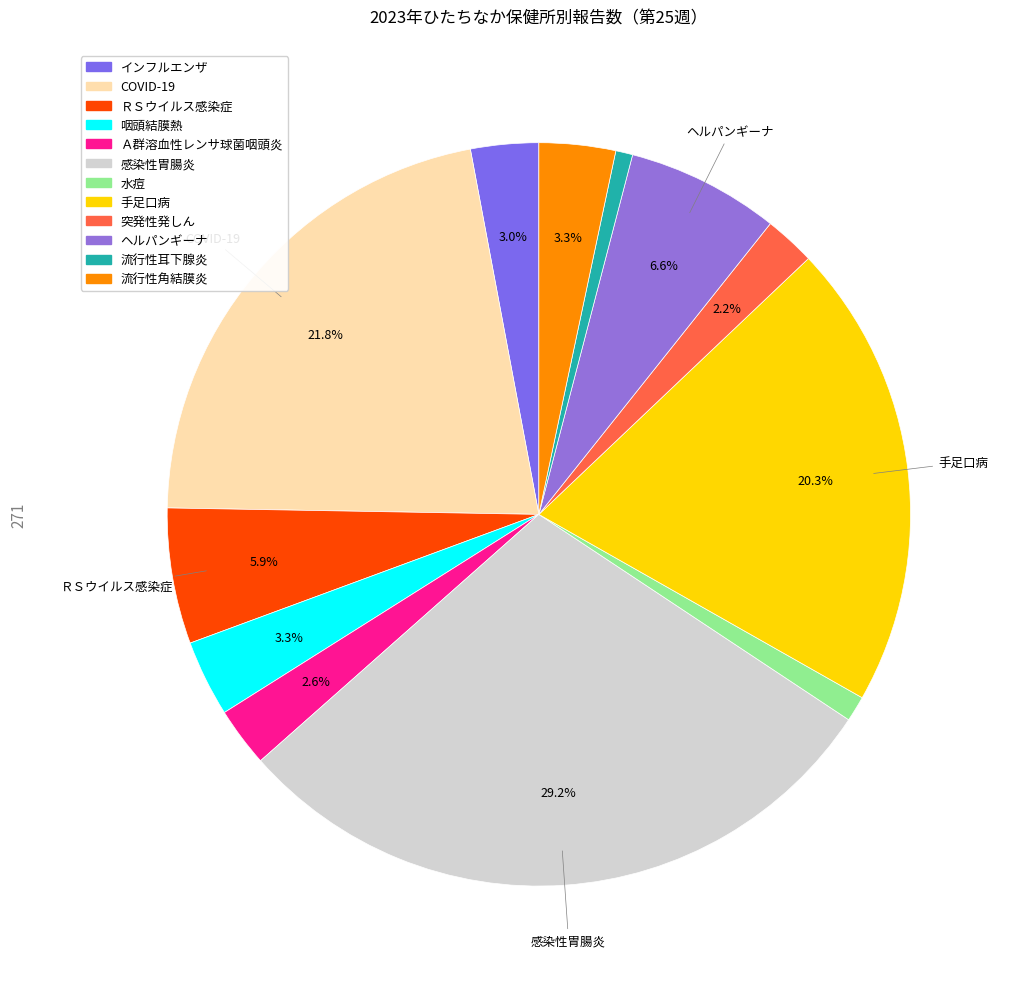

To the nearest percent, what is the average slice percentage?

8%